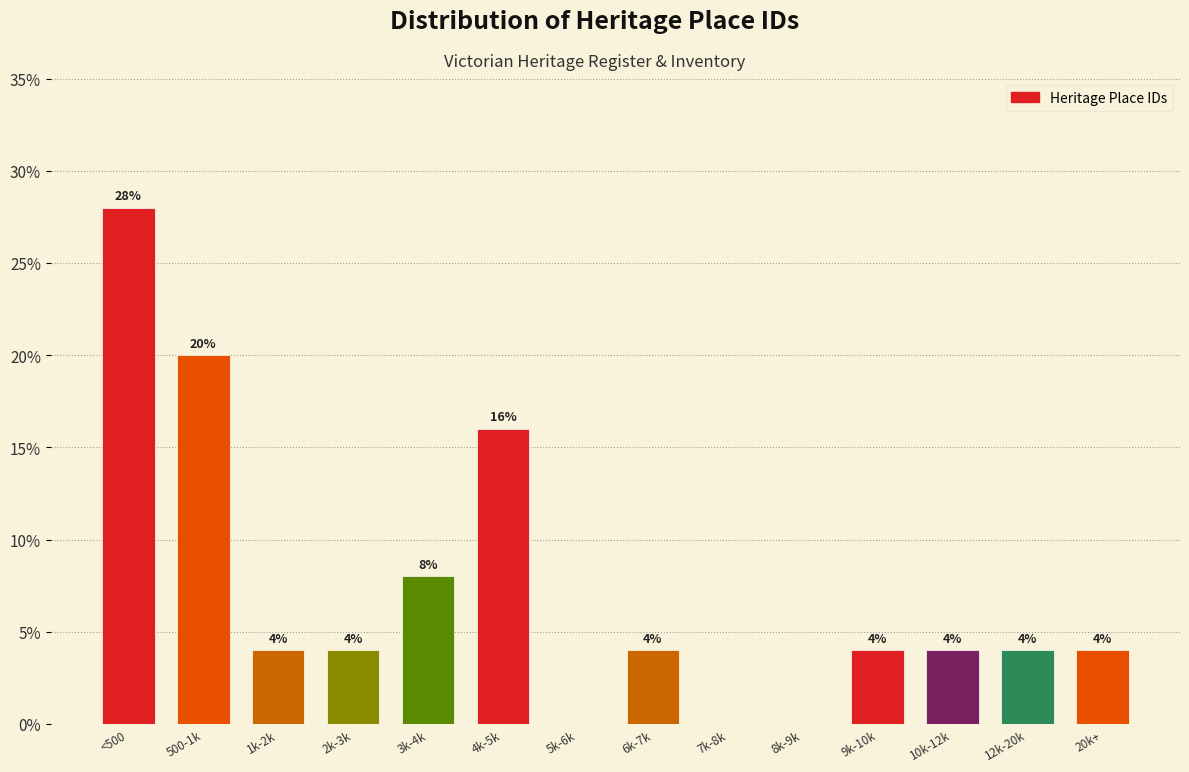

Reading right to left, list all the values displayed in this chart.

20k+=4.0	12k-20k=4.0	10k-12k=4.0	9k-10k=4.0	8k-9k=0.0	7k-8k=0.0	6k-7k=4.0	5k-6k=0.0	4k-5k=16.0	3k-4k=8.0	2k-3k=4.0	1k-2k=4.0	500-1k=20.0	<500=28.0